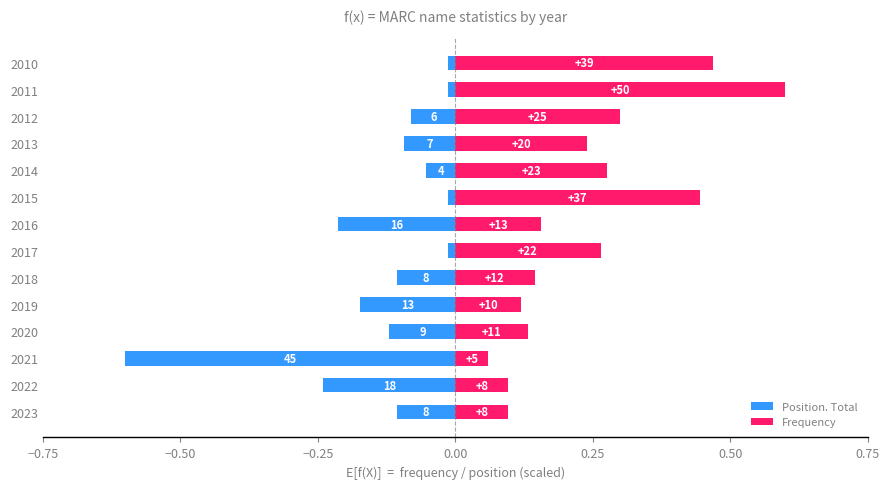

What is the minimum value for Position. Total?

-0.6